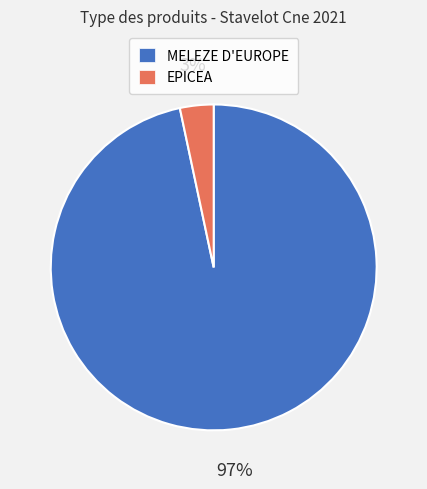

What is the largest slice in the pie chart?

MELEZE D'EUROPE